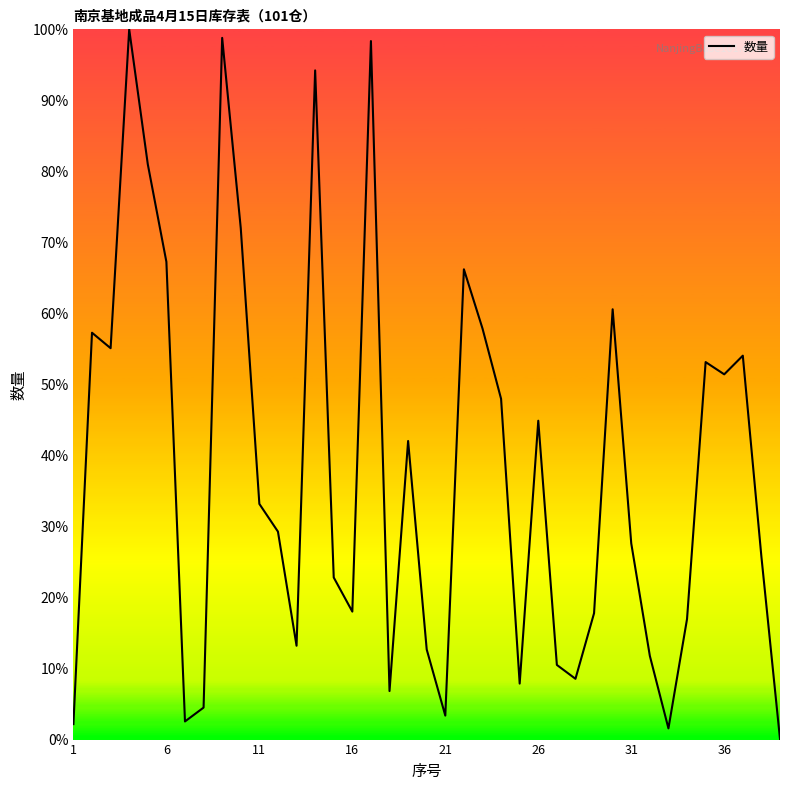

What is the greatest value displayed?

100.0